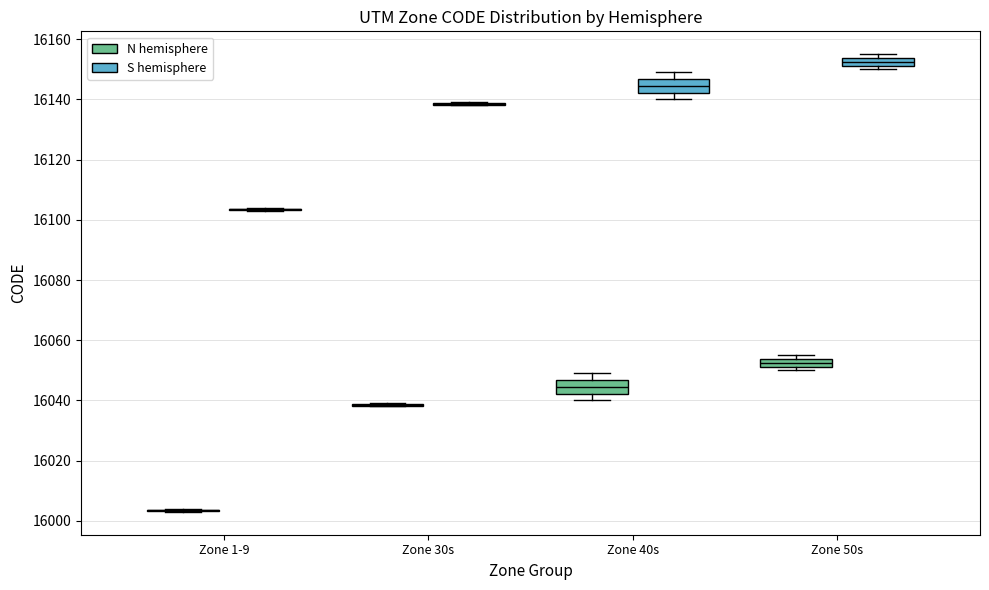

Where is the upper edge of the box for Zone 50s (N hemisphere) on the y-axis? The values are not printed on the chart, so give them approximately, as read against the axis.

16054